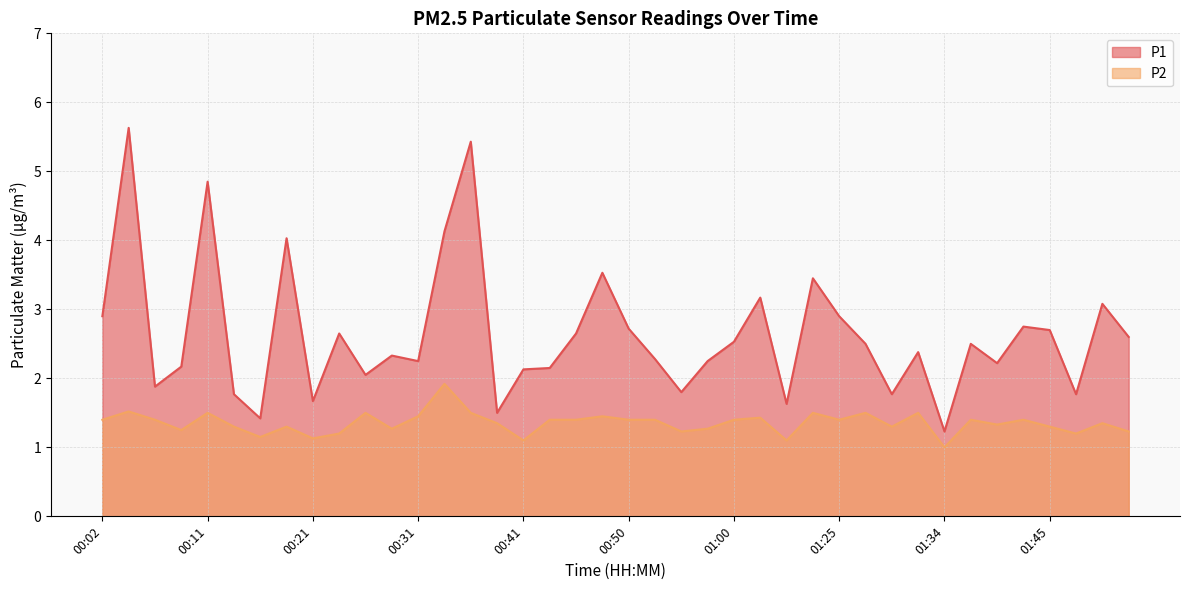

Which category has the highest value in the P1 series?

00:04